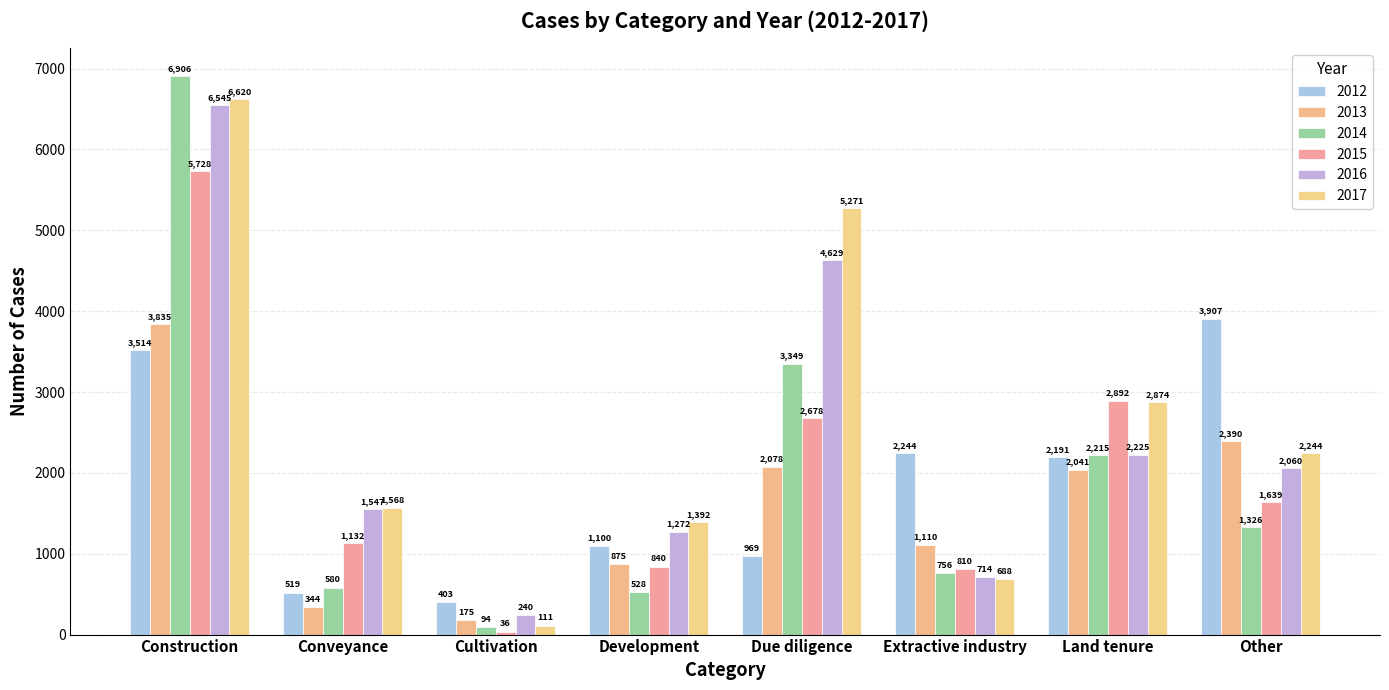

Does the chart contain any negative values?

No